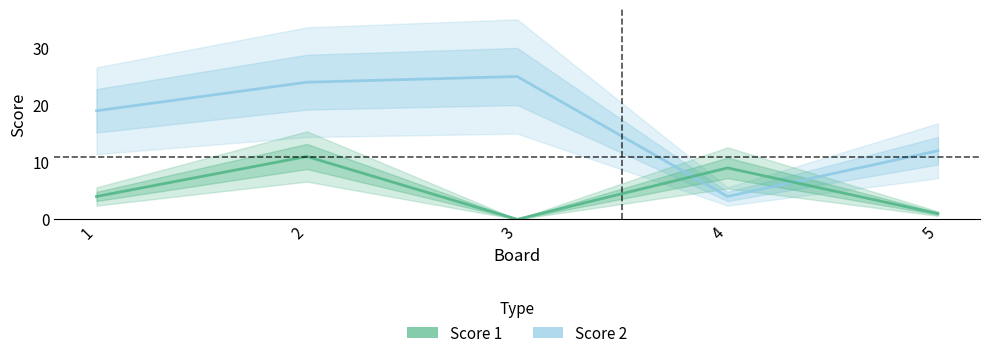

In Score 1, how many points are lower than both neighbors (excluding endpoints)?

1